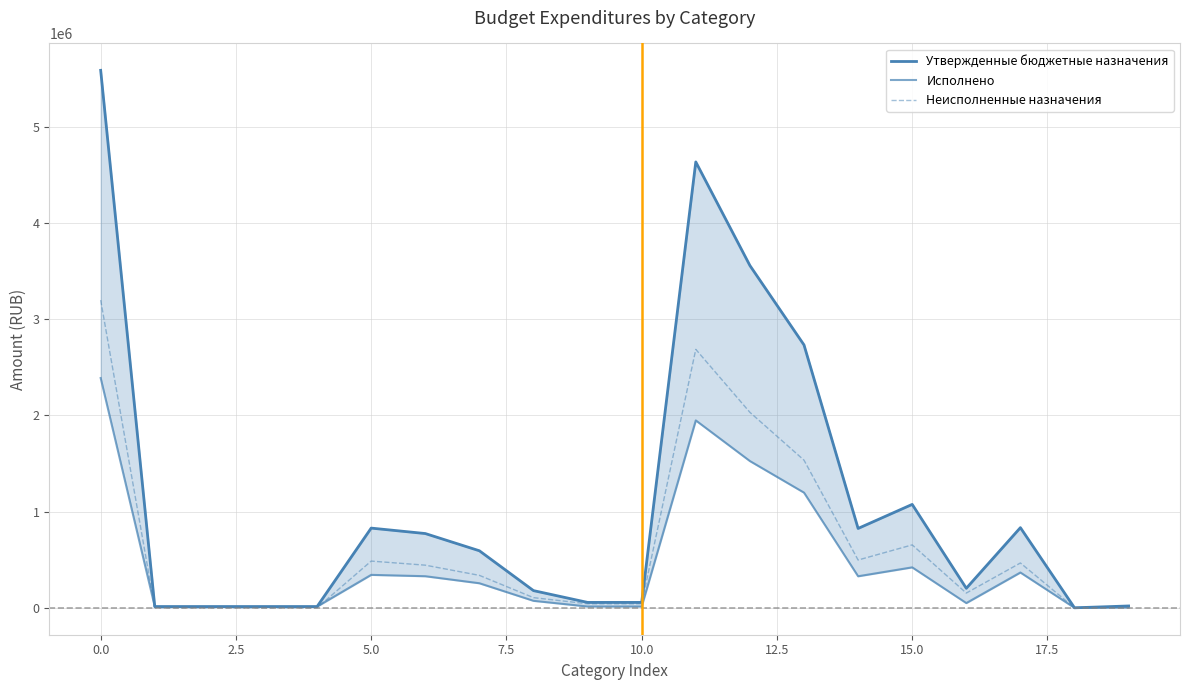

What is the highest value of the Неисполненные назначения series?

3197214.2